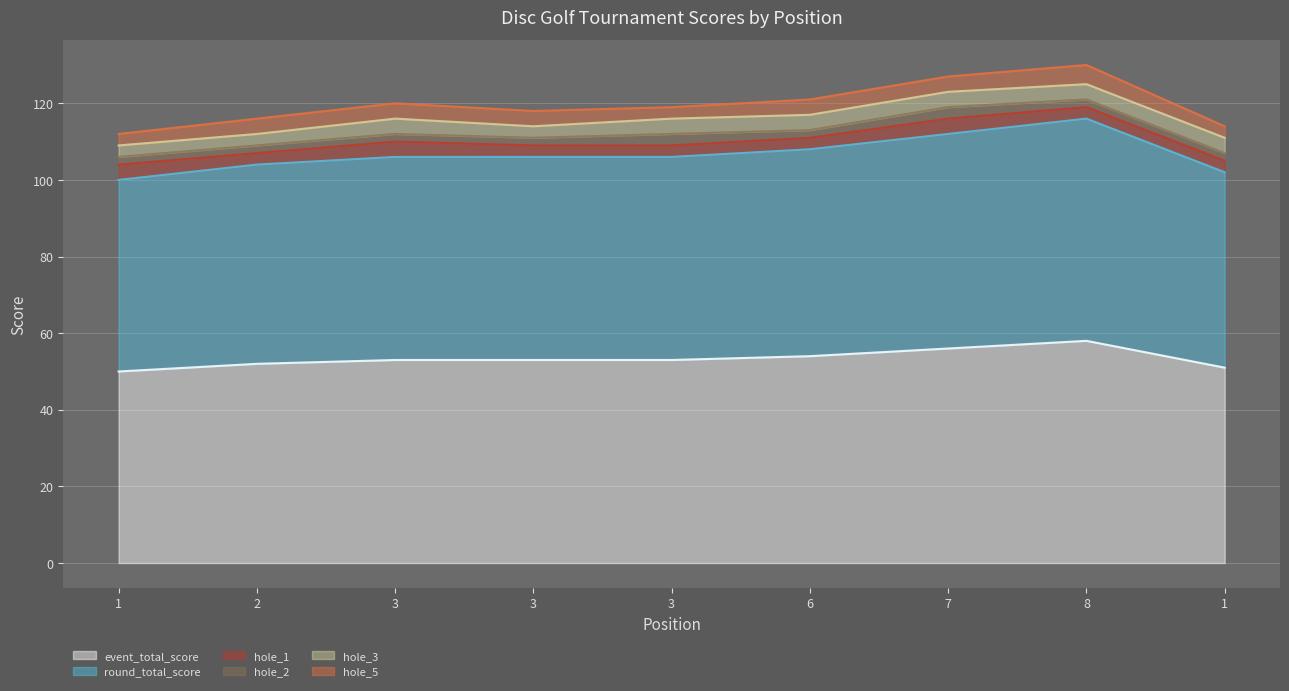

What is the approximate value of hole_1 at 3?

3